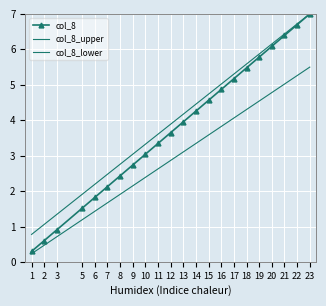

Which series has the largest total across all categories?

col_8_upper